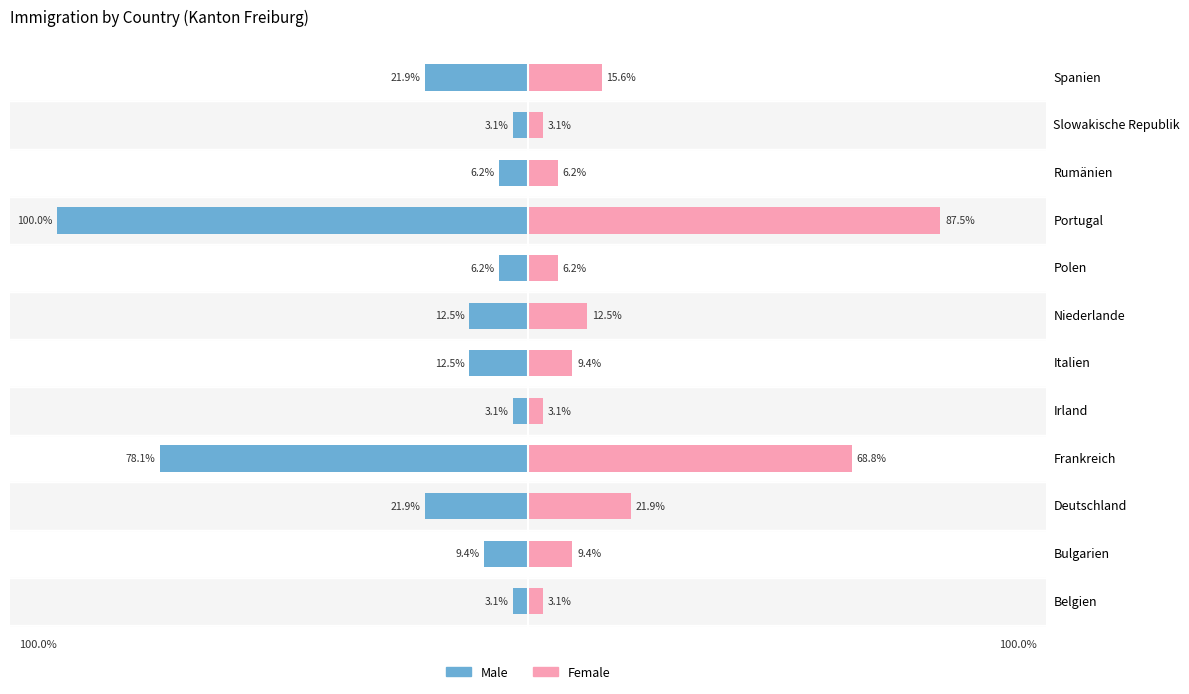

What is the highest value of the Female series?

87.5